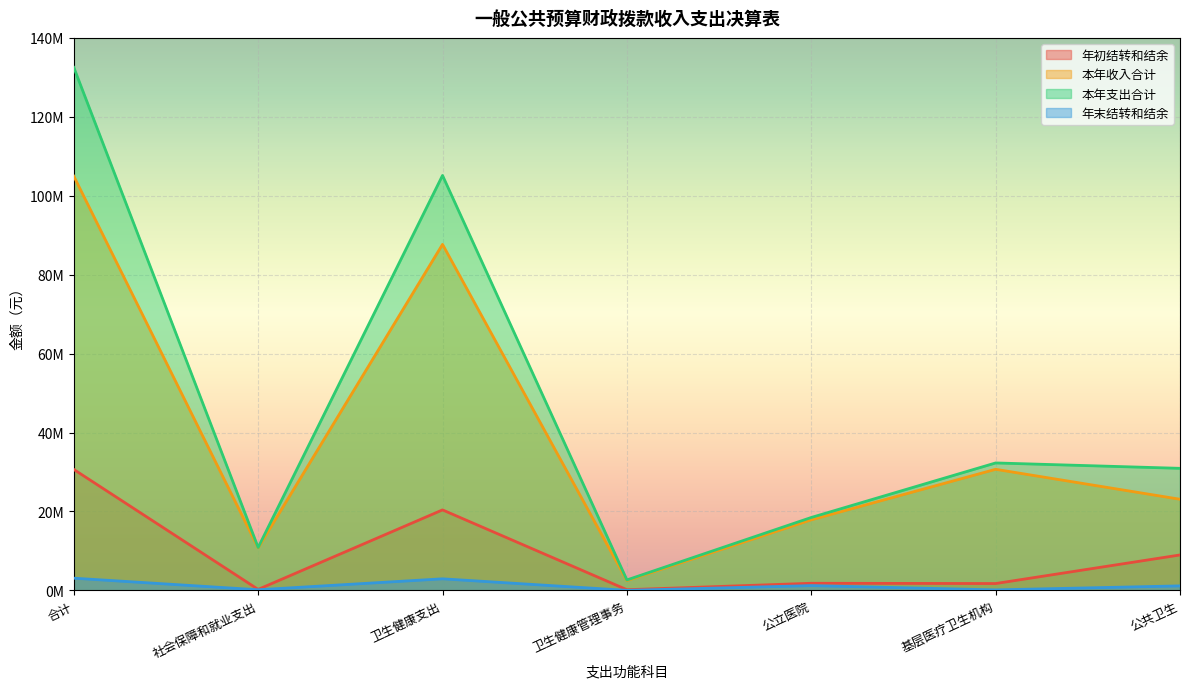

True or false: 本年支出合计 has a value of 193069483.7 at 合计.

False